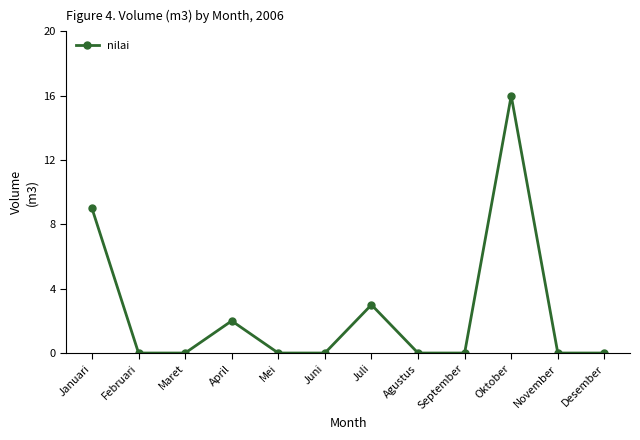

Where is the data nearest to the value 8?

Januari